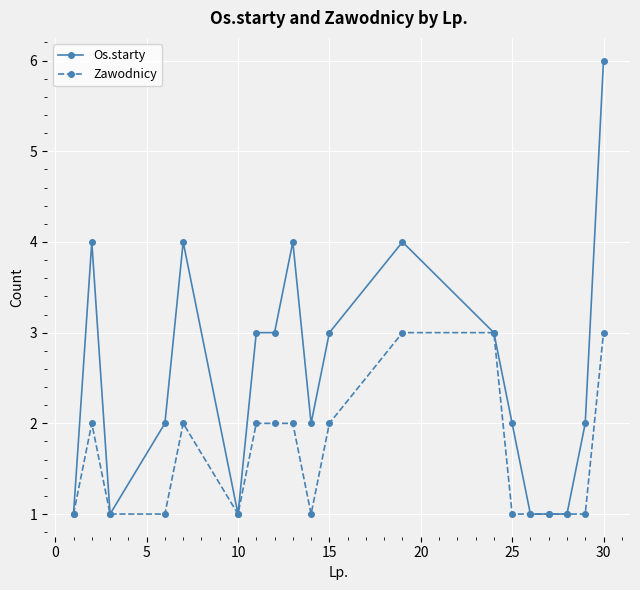

Which series has the widest spread of values?

Os.starty